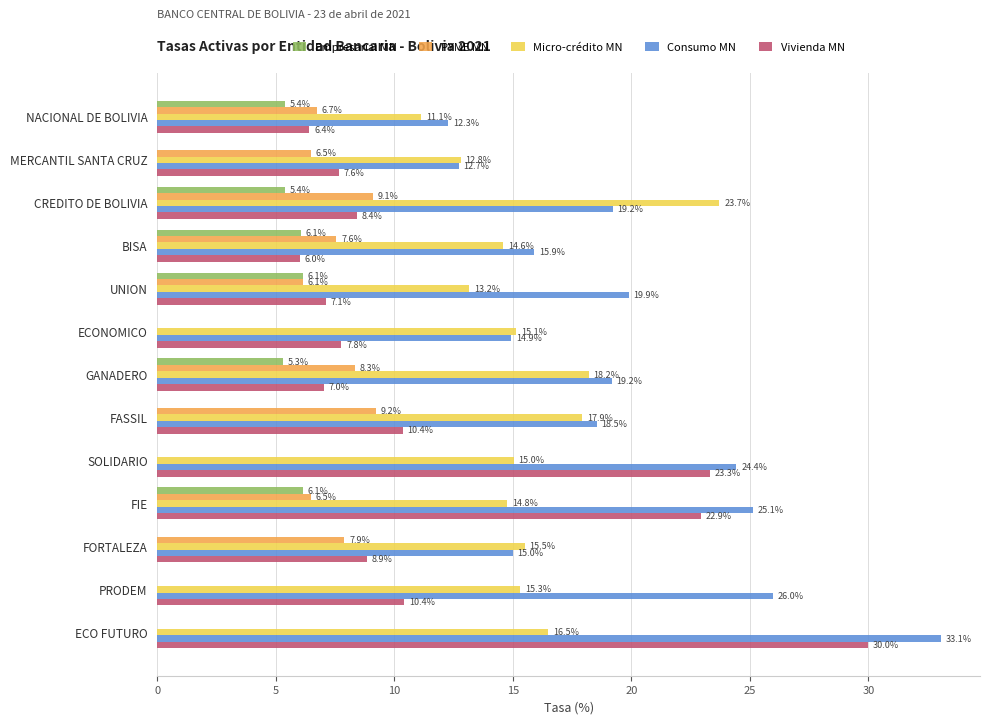

What is the greatest value displayed?

33.1